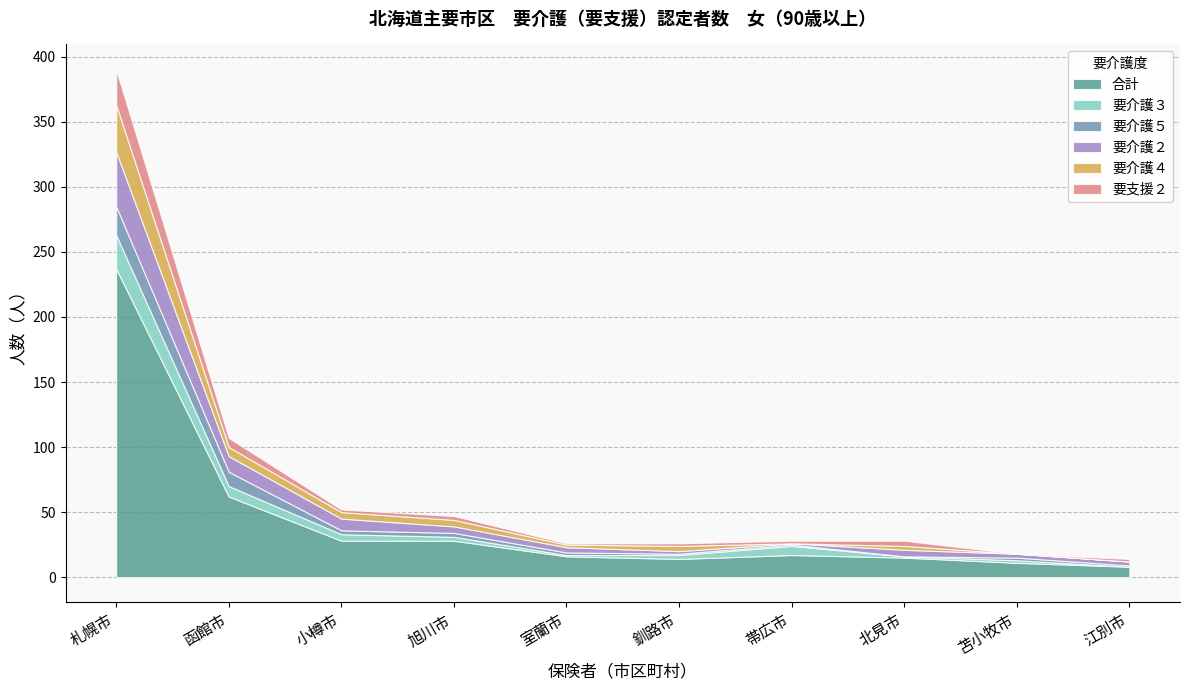

How many data points in 要支援２ are above 2?

4